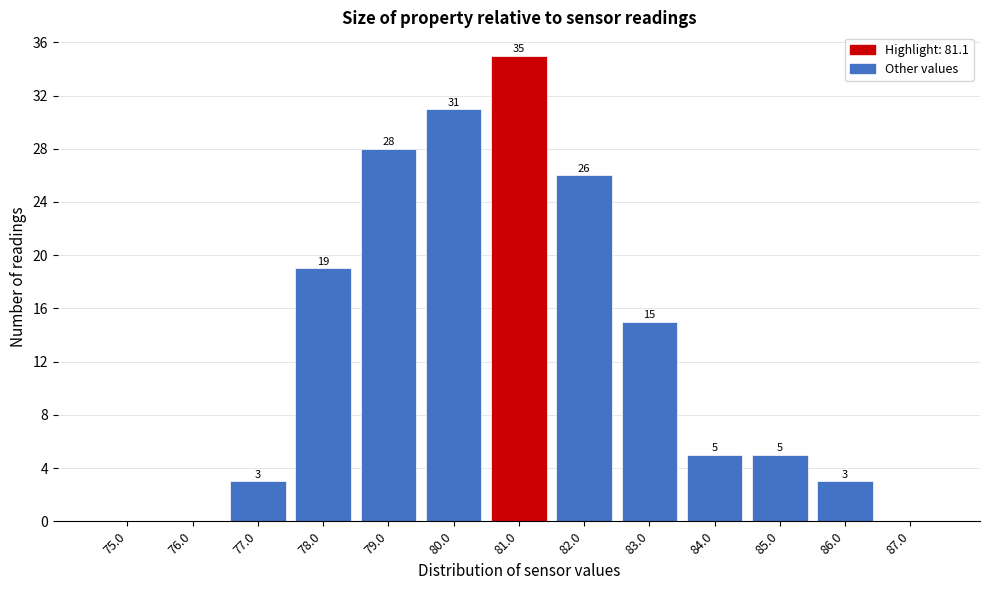

Reading left to right, list all the values displayed in this chart.

75.0=0	76.0=0	77.0=3	78.0=19	79.0=28	80.0=31	81.0=35	82.0=26	83.0=15	84.0=5	85.0=5	86.0=3	87.0=0